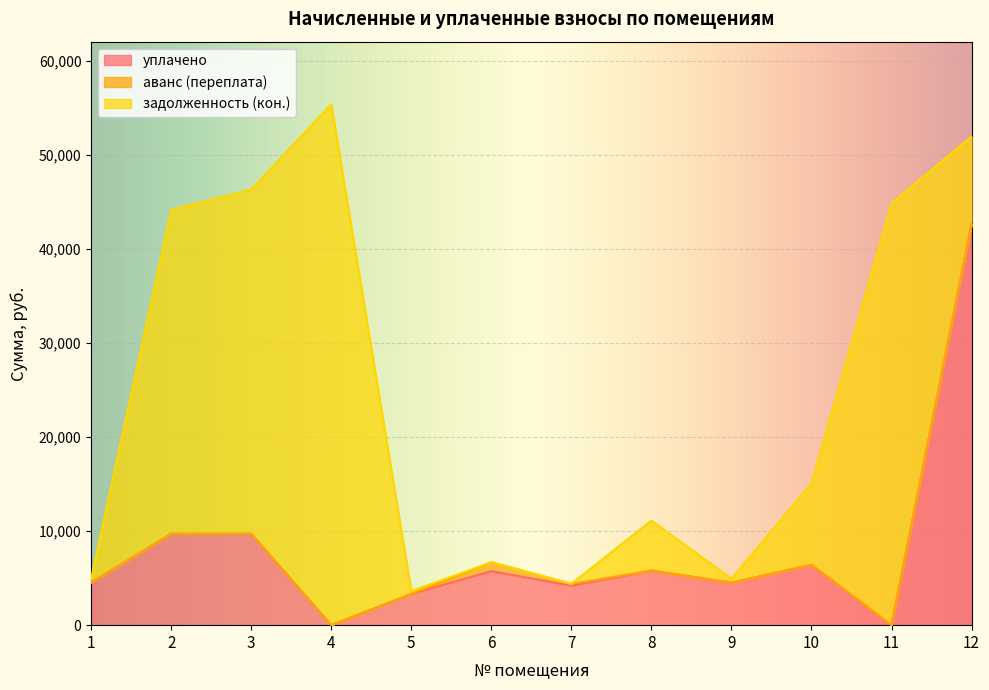

Which has a higher value, 7 or 3?

3